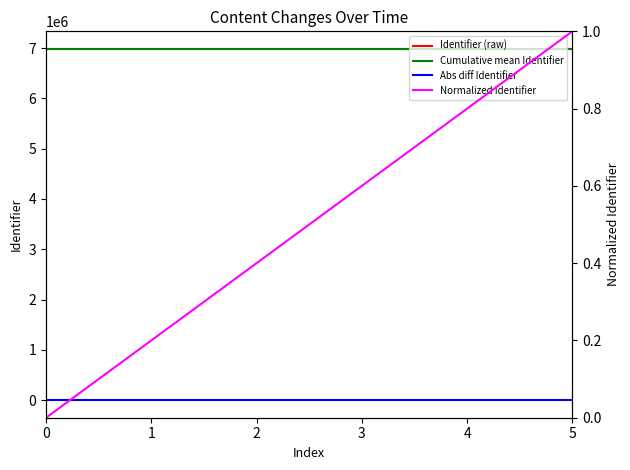

What is the total value across all series at 5?

13967033.5